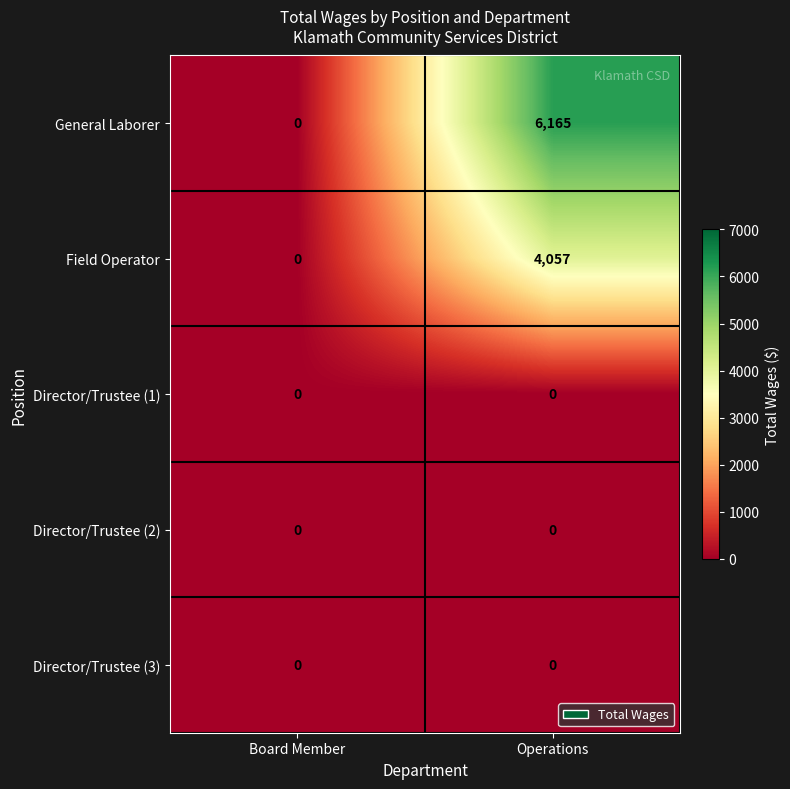

Which series has the widest spread of values?

General Laborer